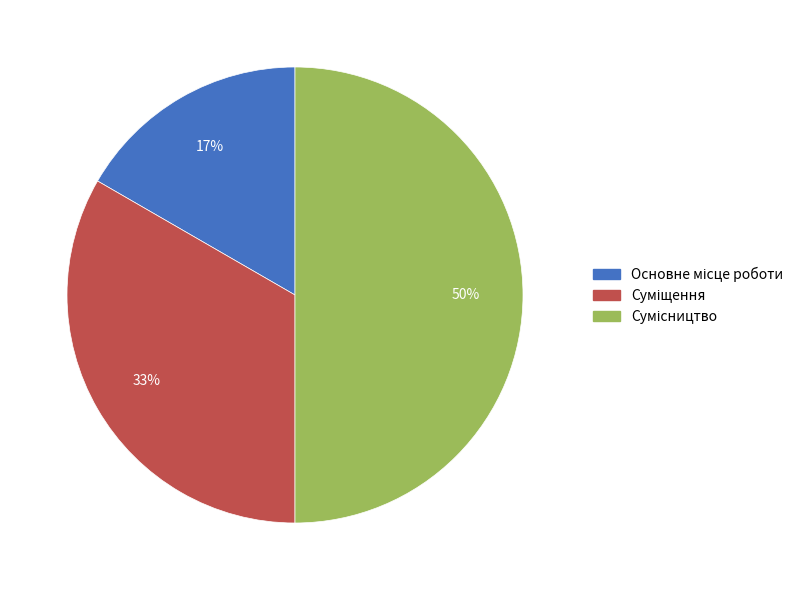

To the nearest percent, what is the difference between the largest and smallest slice percentages?

33%